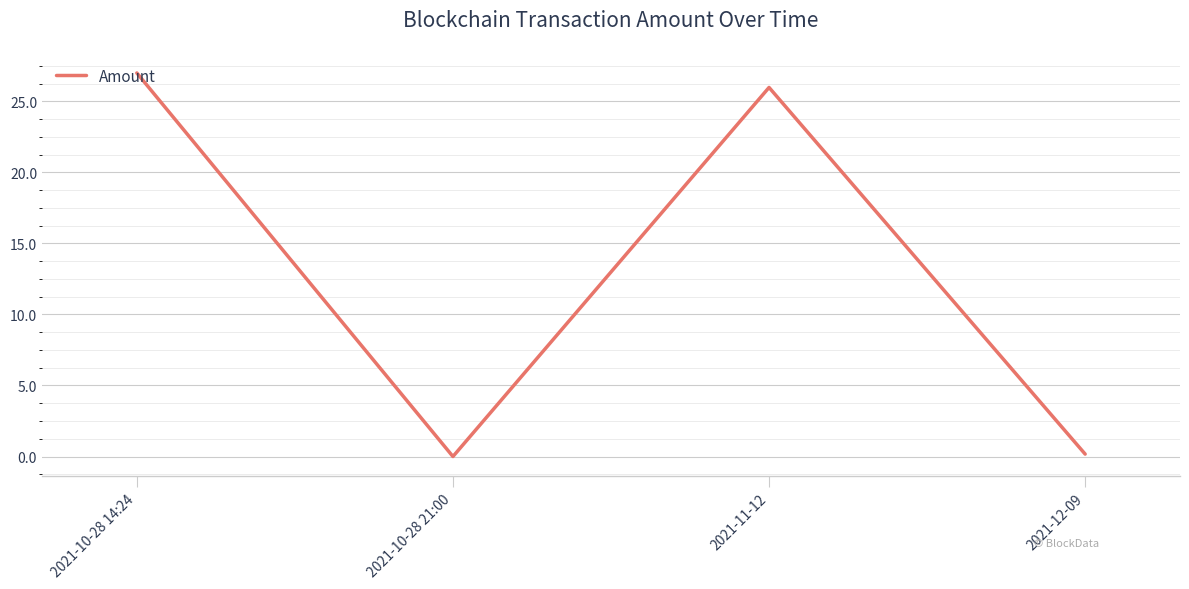

Reading left to right, transcribe all the data shown in this chart.

27.0	0.0	26.0	0.2